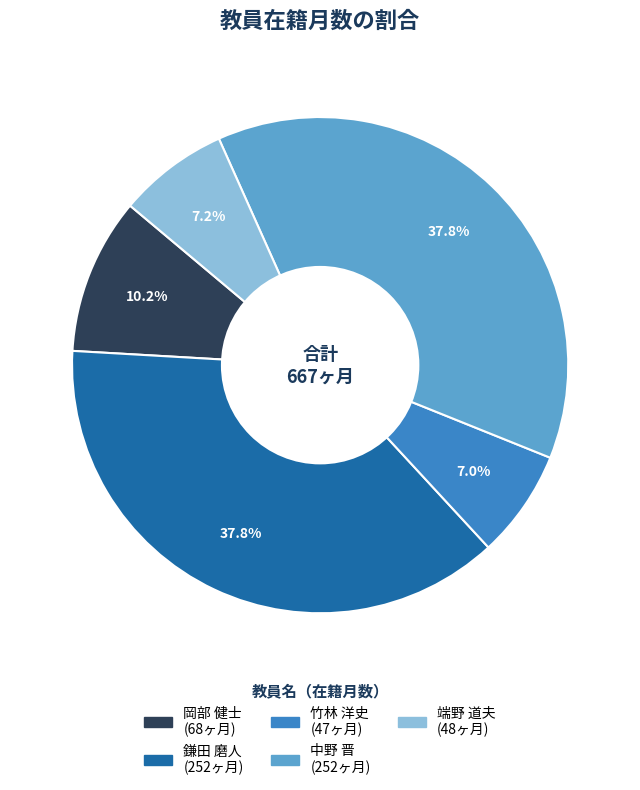

What percentage is the 竹林 洋史 slice, to the nearest percent?

7%